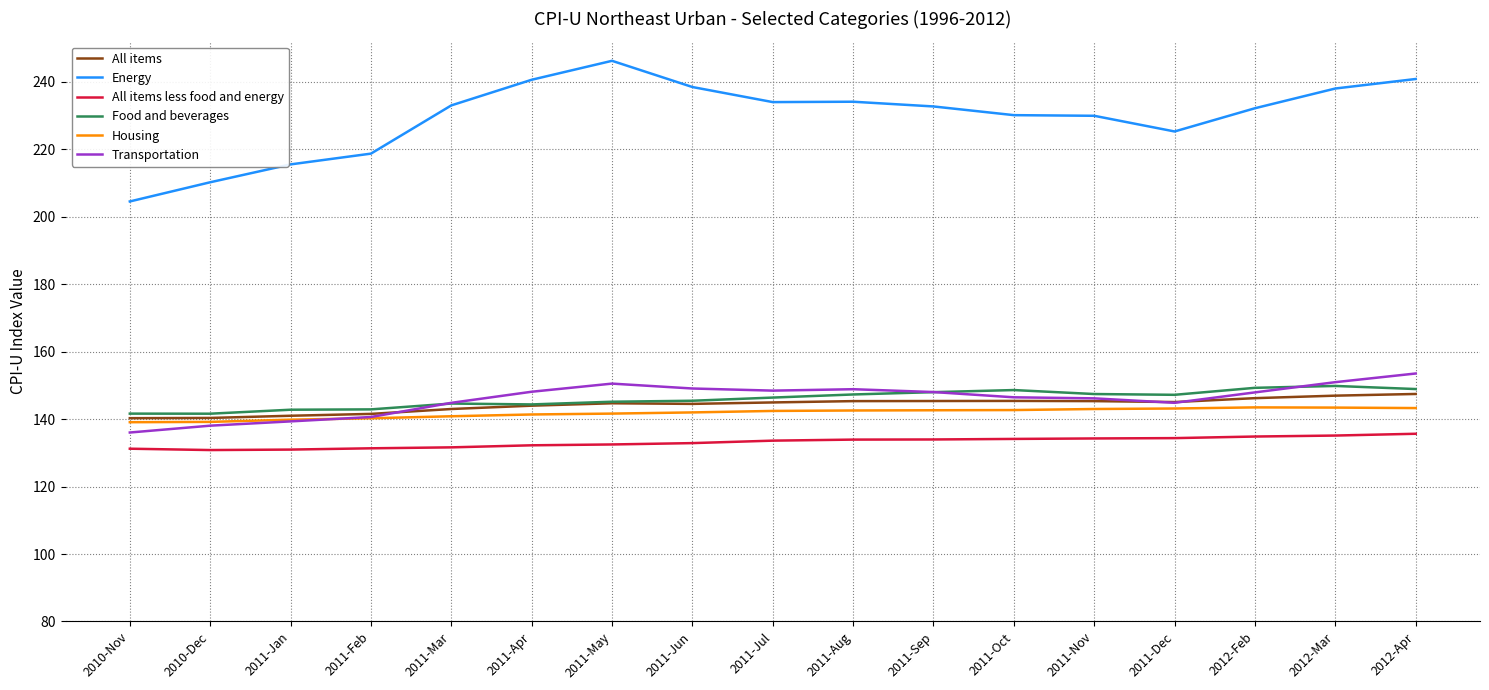

How many lines are shown in the chart?

6